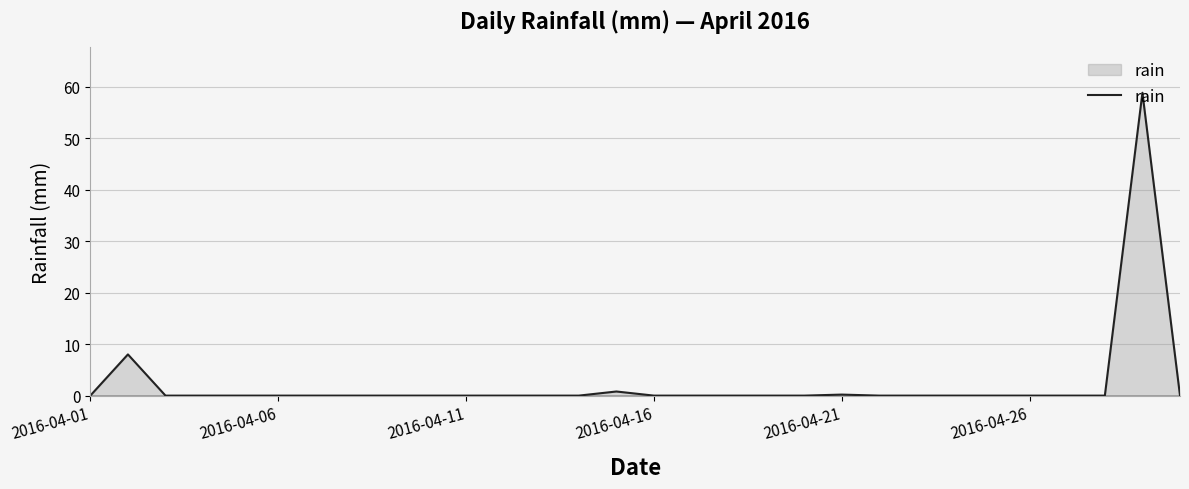

What is the difference between the maximum and minimum values?

58.8